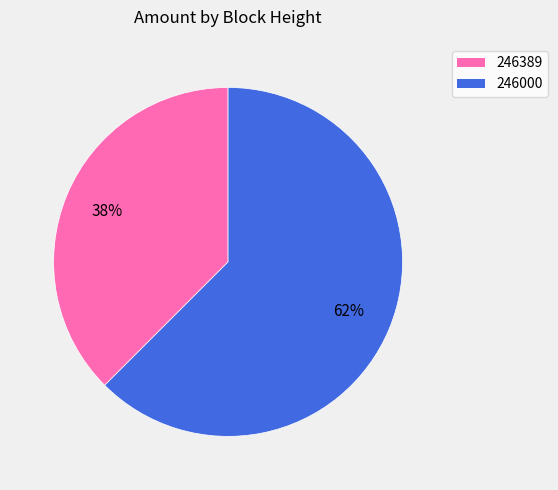

Which has a higher value, 246000 or 246389?

246000